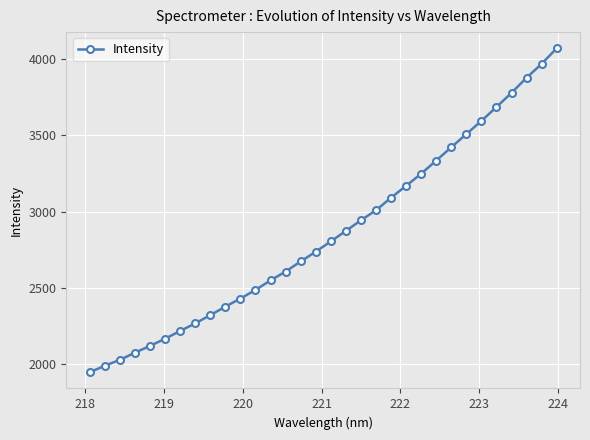

True or false: the data has more than 2 interior local peaks.

False